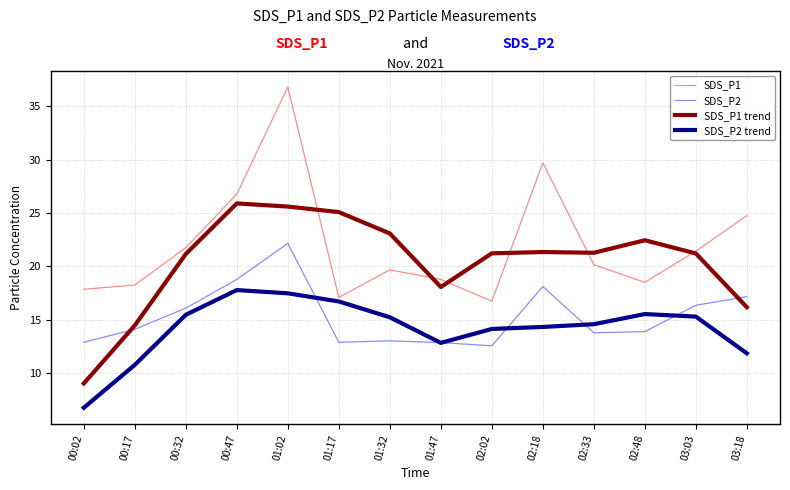

Rank the series by their maximum value, from highest to lowest.

SDS_P1, SDS_P1 trend, SDS_P2, SDS_P2 trend